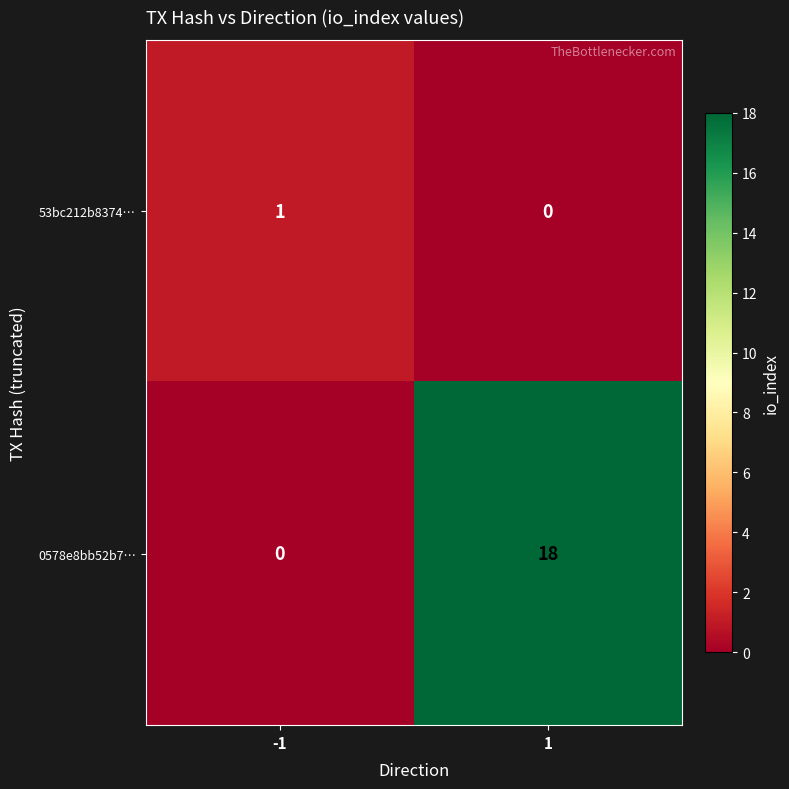

Reading left to right, extract all data points from this chart.

53bc212b8374…: -1=1	1=0
0578e8bb52b7…: -1=0	1=18